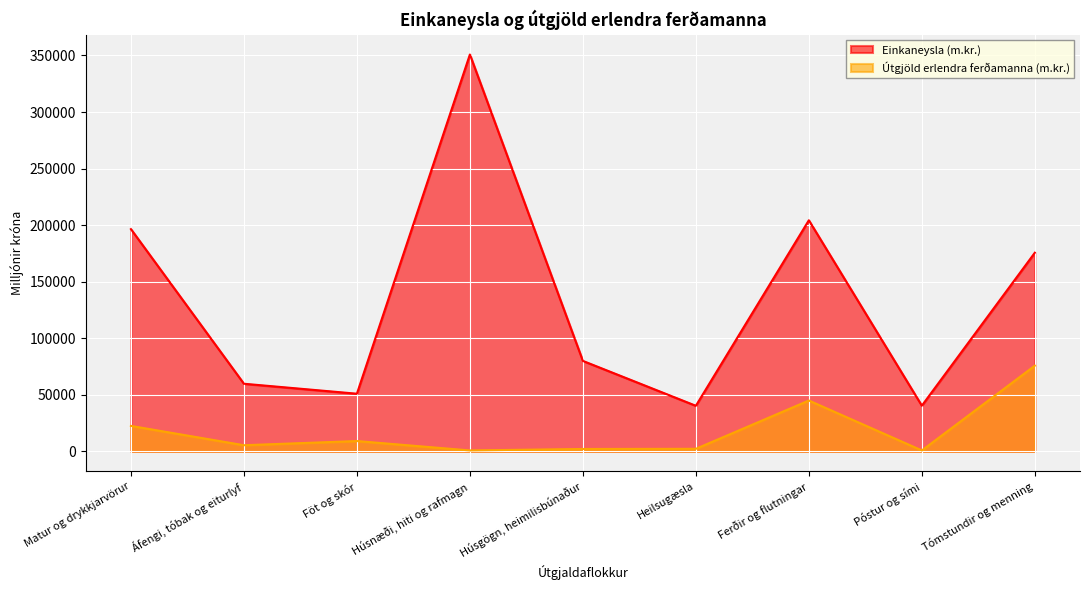

True or false: Útgjöld erlendra ferðamanna (m.kr.) and Einkaneysla (m.kr.) intersect in this chart.

False